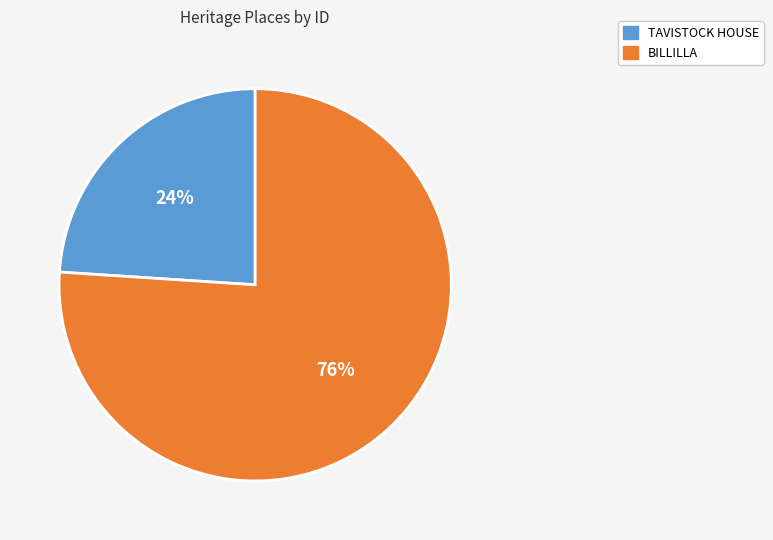

To the nearest percent, what portion does BILLILLA represent?

76%